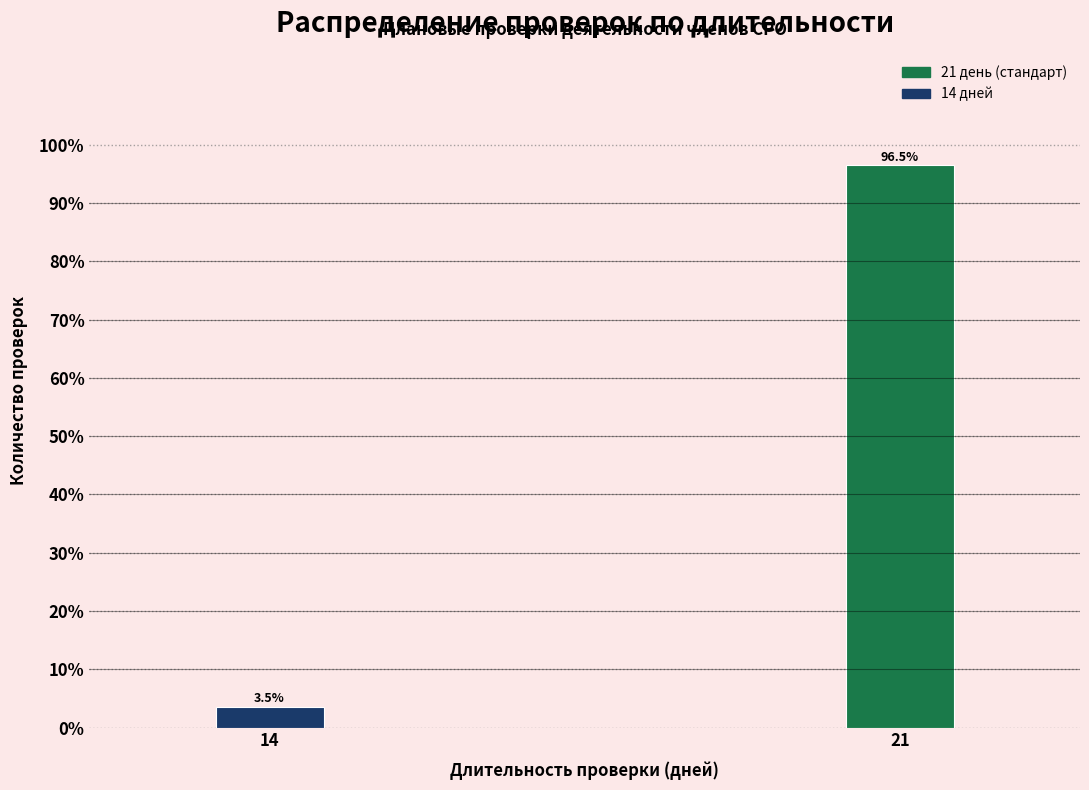

Reading left to right, list all the values displayed in this chart.

14=3.5	21=96.5